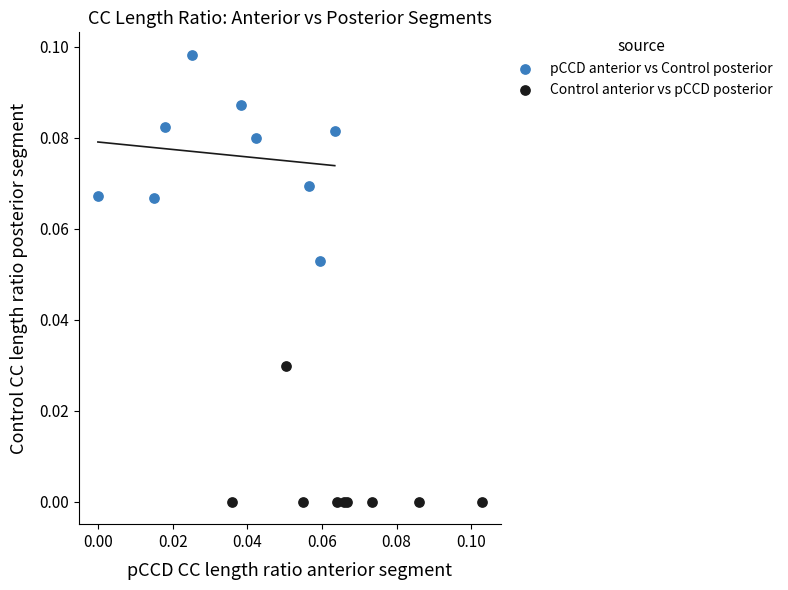

Which series contains the highest Y value?

pCCD anterior vs Control posterior